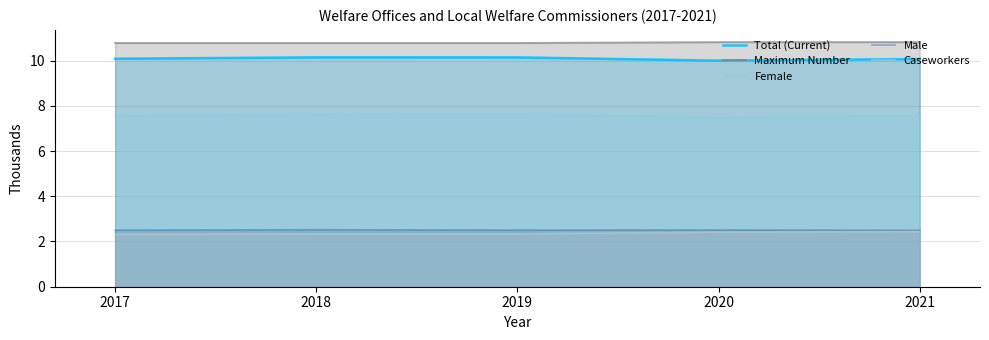

True or false: Total (Current) has more than 0 interior local peaks.

True